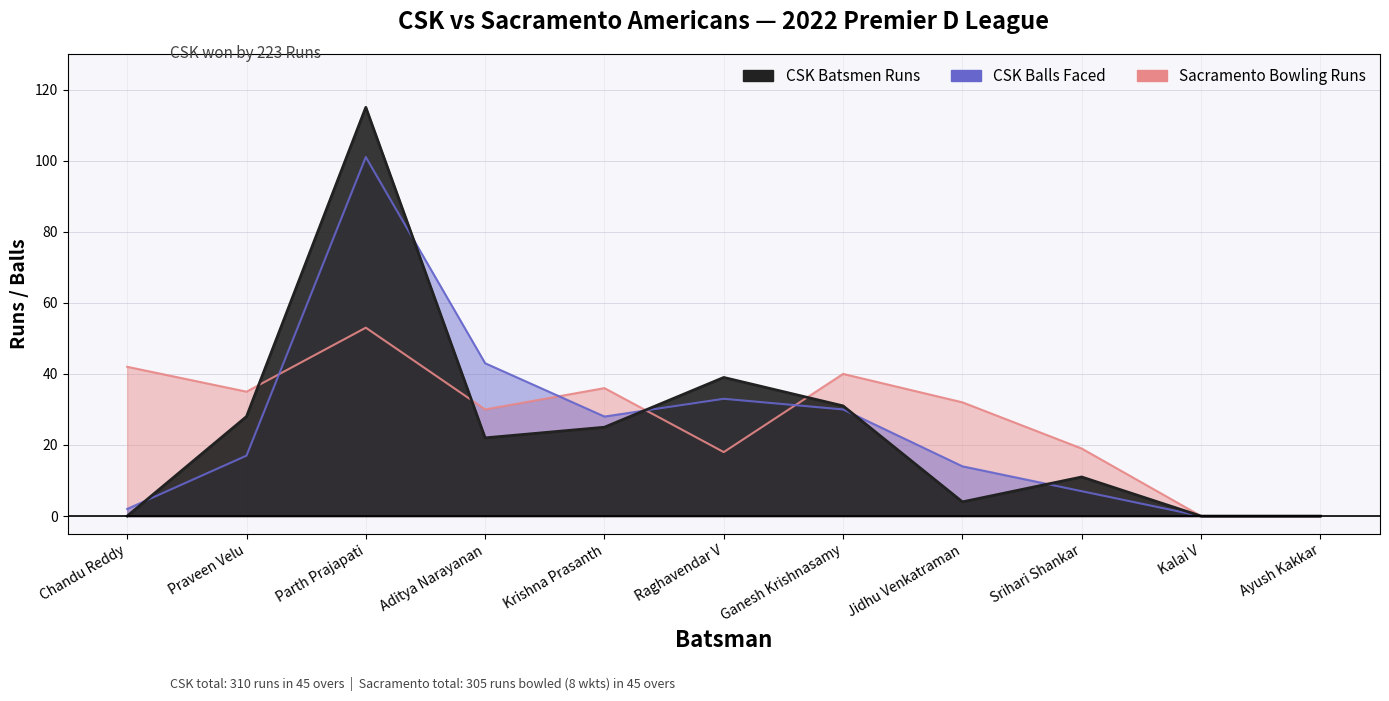

What is the sum of the Sacramento Bowling Runs values at Ganesh Krishnasamy and Chandu Reddy?

82